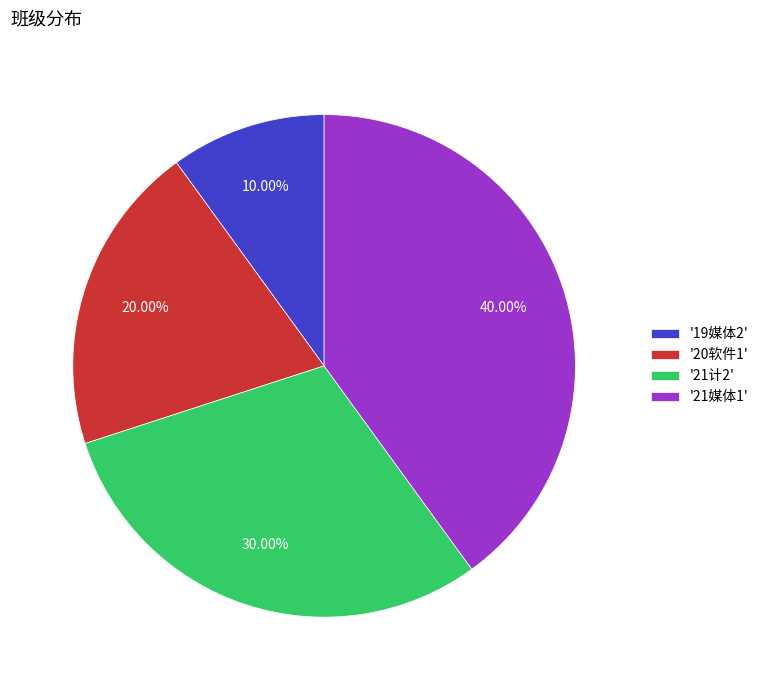

Is there any slice that represents more than half of the pie?

No